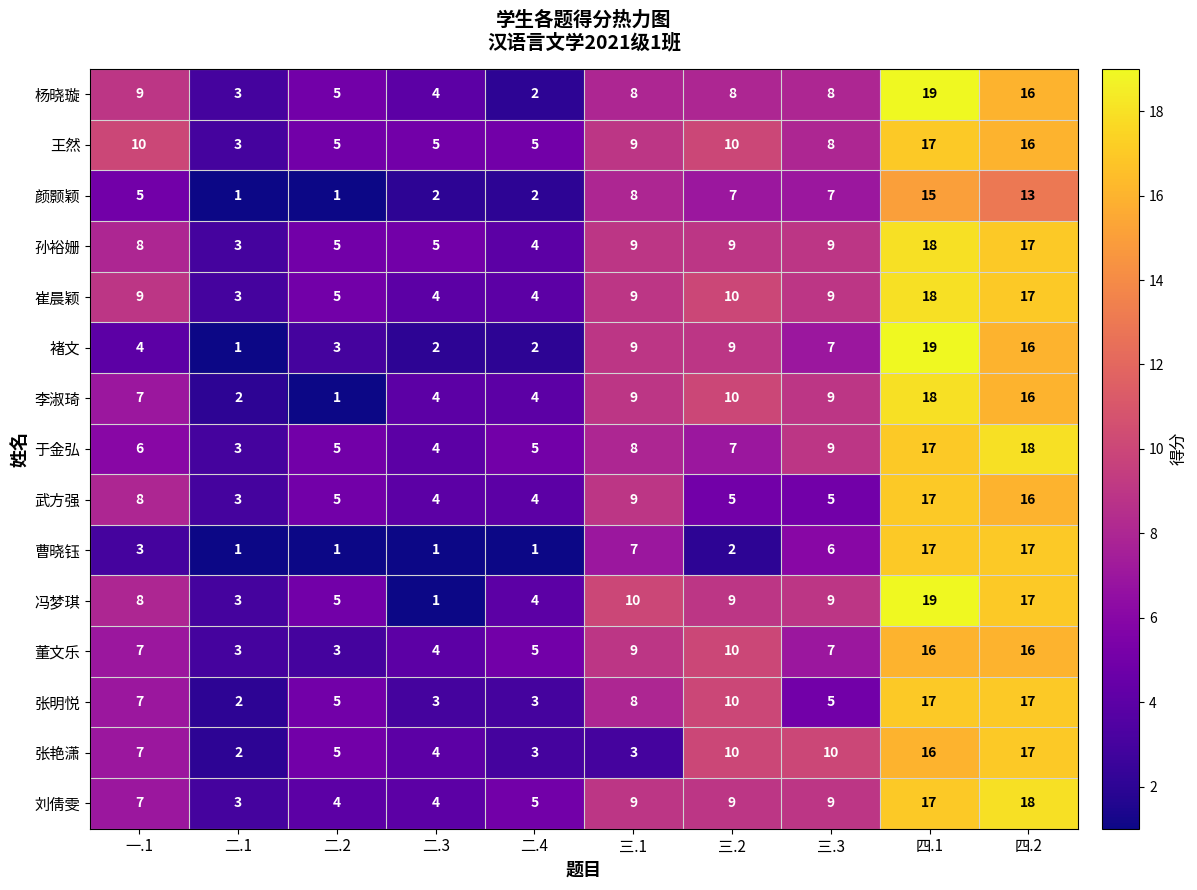

At which label does 王然 first exceed 9?

一.1